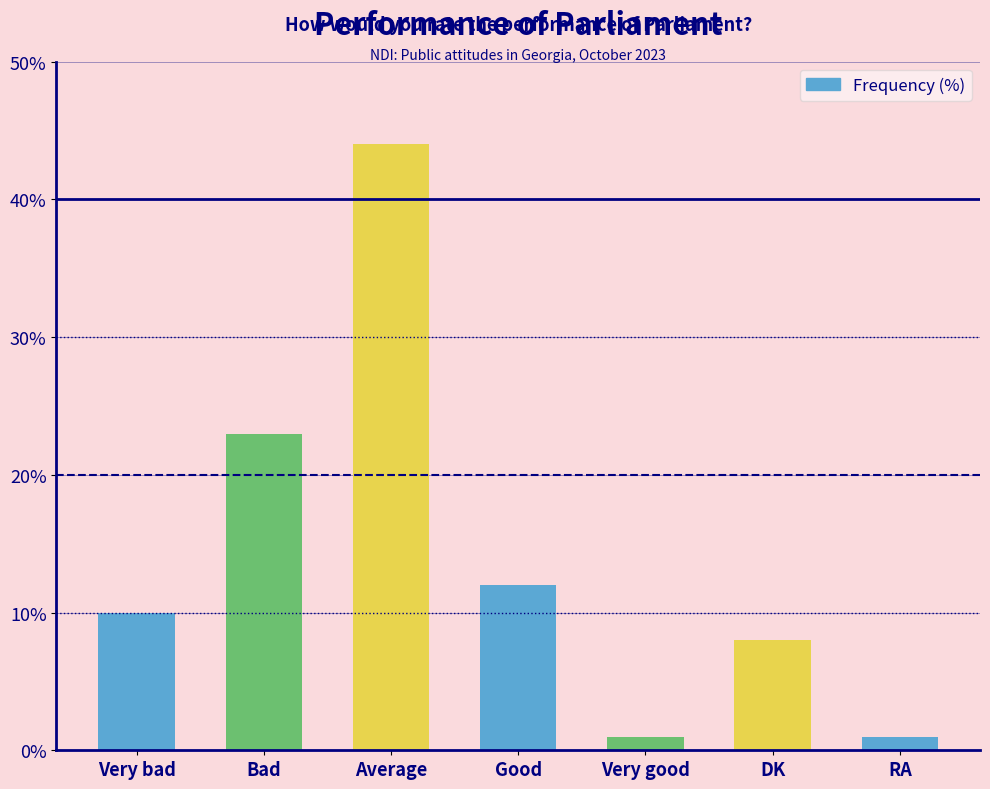

Where is the data nearest to the value 22?

Bad